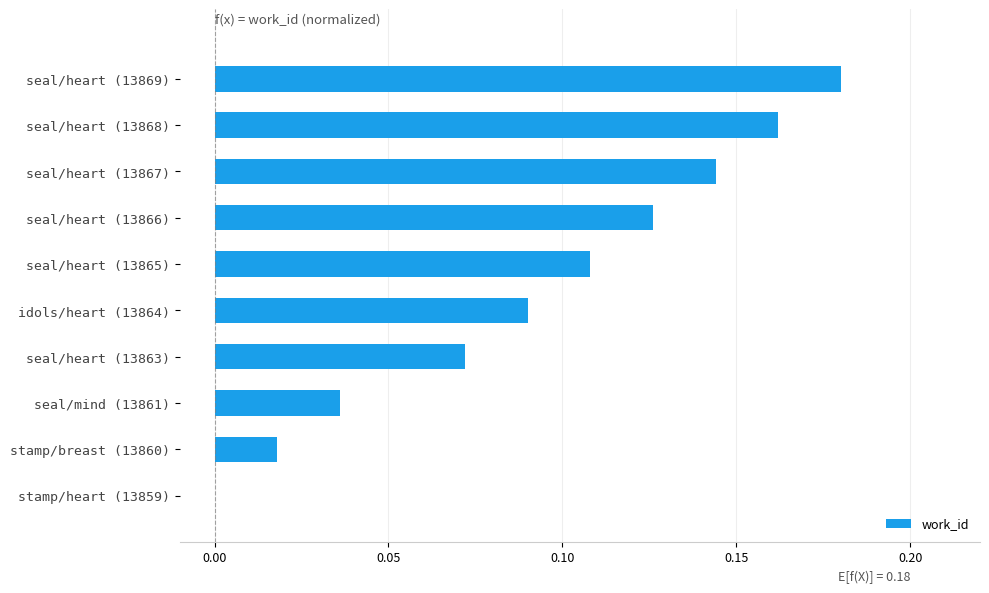

What is the change in value from seal/mind (13861) to idols/heart (13864)?

+0.1